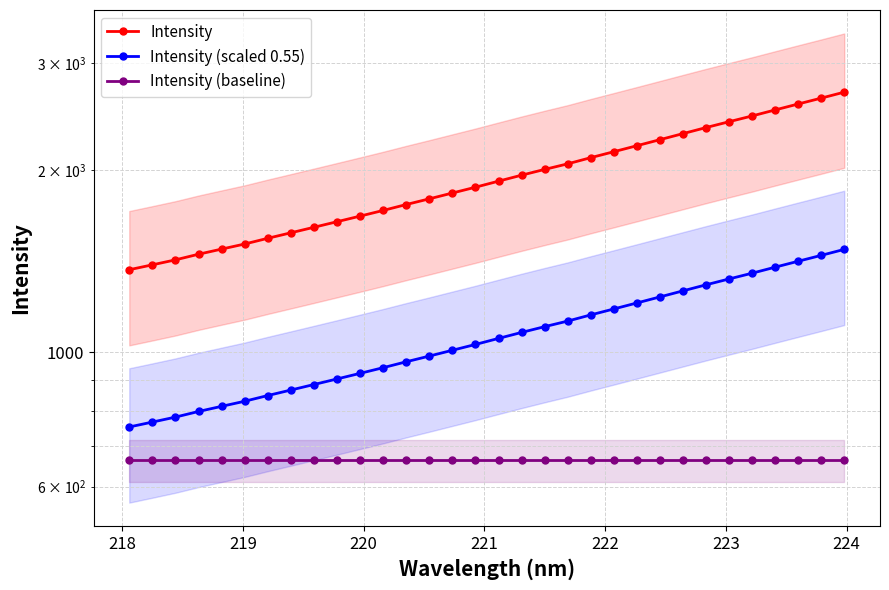

True or false: Intensity (baseline) and Intensity cross at least once.

False